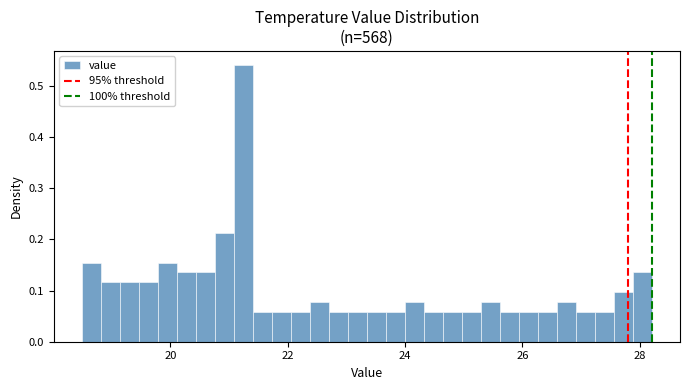

Read against the x-axis, roughly where is the centre of the tallest bar?

21.2